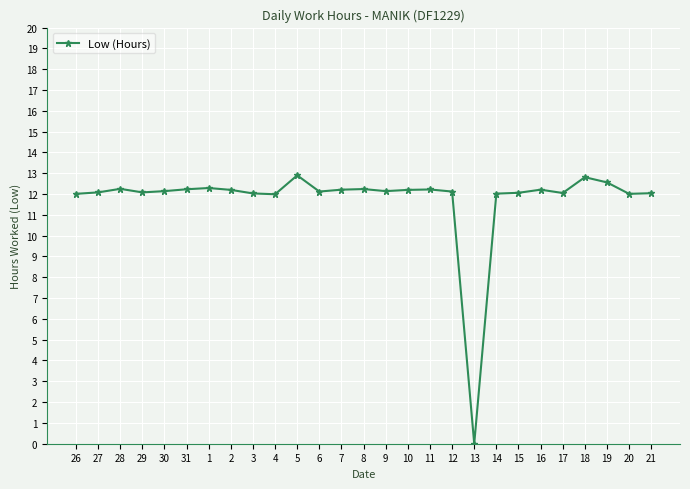

True or false: there are more than 0 points higher than both neighbors.

True